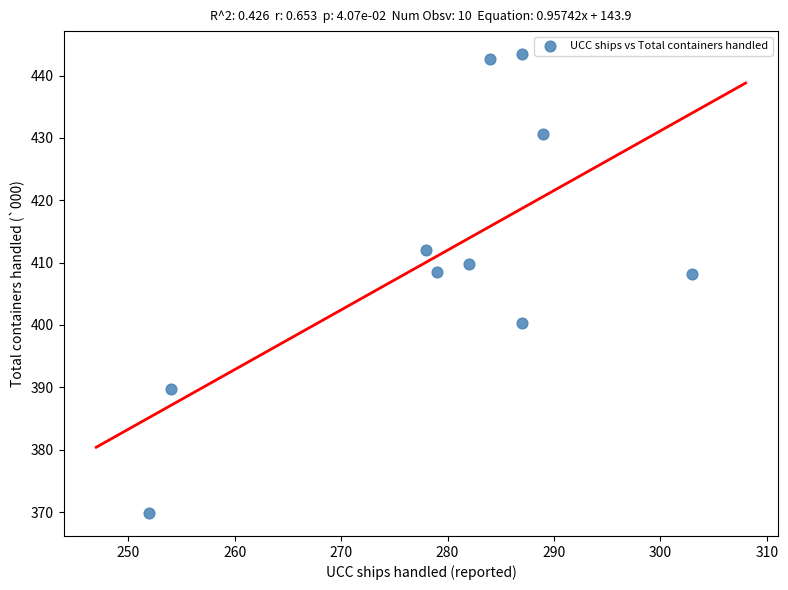

What is the range of X values (max minus min)?

51.0